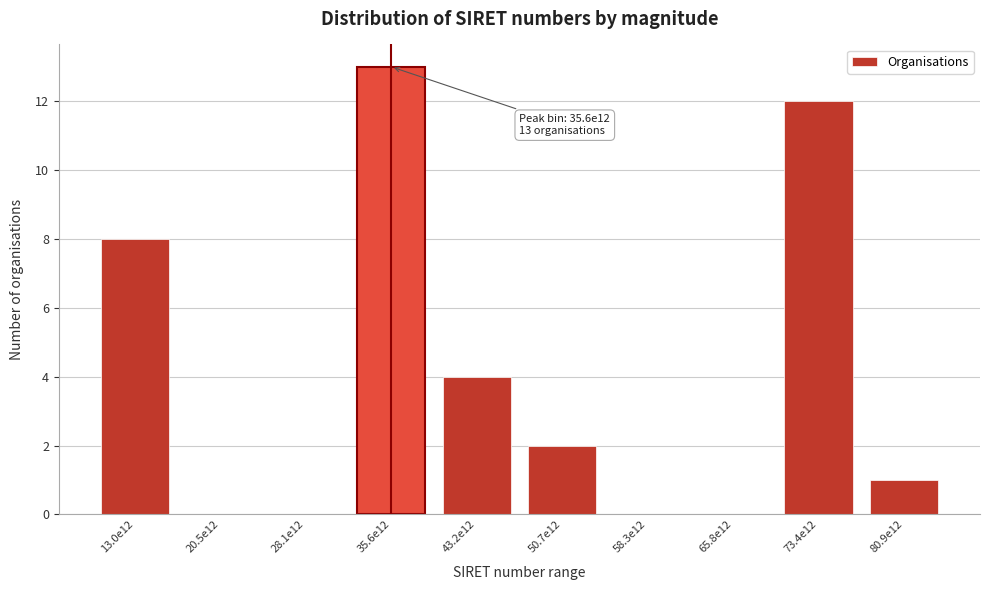

Reading left to right, list all the values displayed in this chart.

13.0e12=8	20.5e12=0	28.1e12=0	35.6e12=13	43.2e12=4	50.7e12=2	58.3e12=0	65.8e12=0	73.4e12=12	80.9e12=1